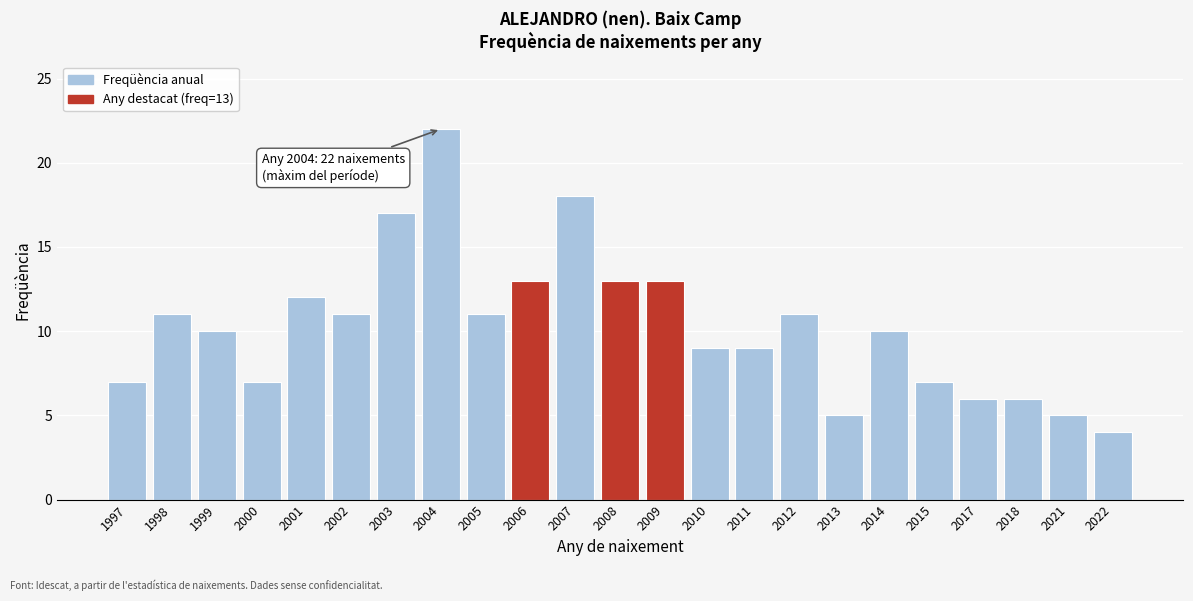

Reading left to right, list all the values displayed in this chart.

7	11	10	7	12	11	17	22	11	13	18	13	13	9	9	11	5	10	7	6	6	5	4